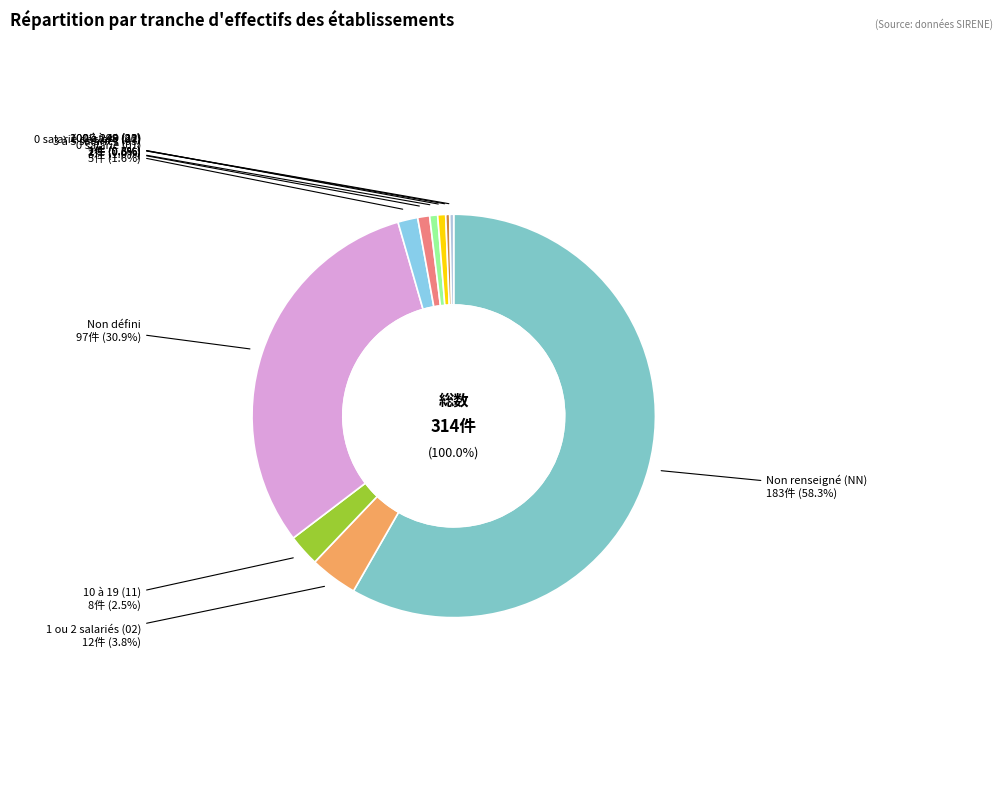

What is the largest slice in the pie chart?

NN